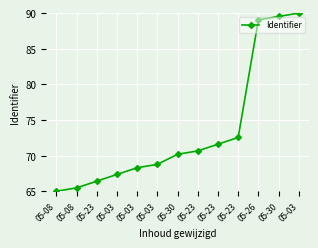

What is the greatest value displayed?

90.0